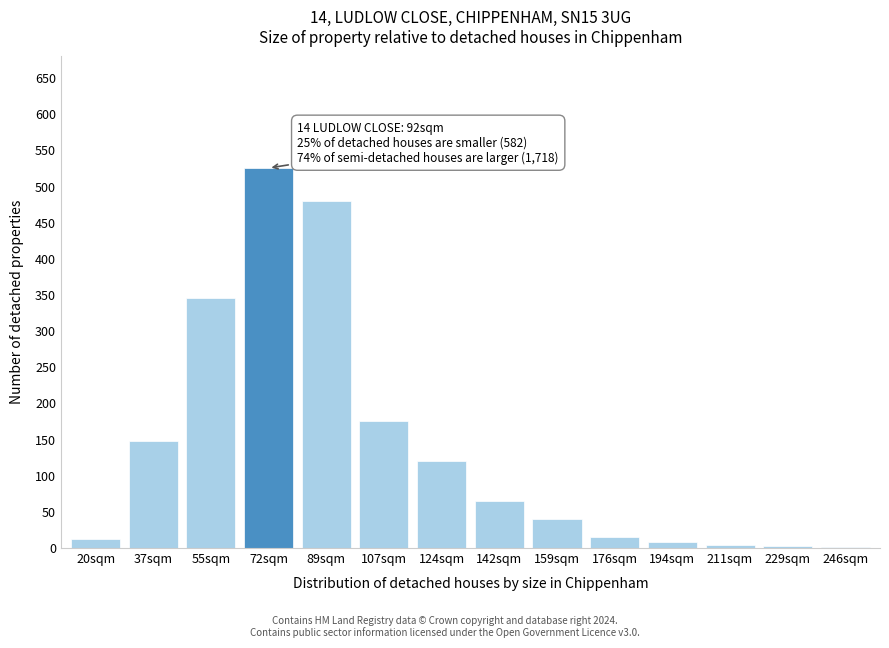

The chart shows a value of 1 at 246sqm. True or false?

True